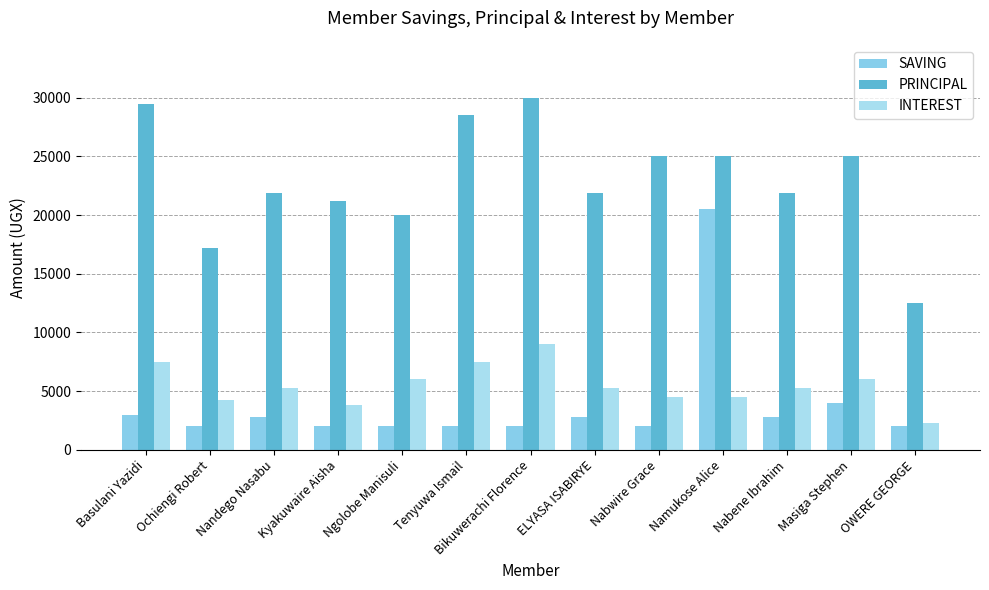

True or false: PRINCIPAL has a value of 25000 at Nabwire Grace.

True